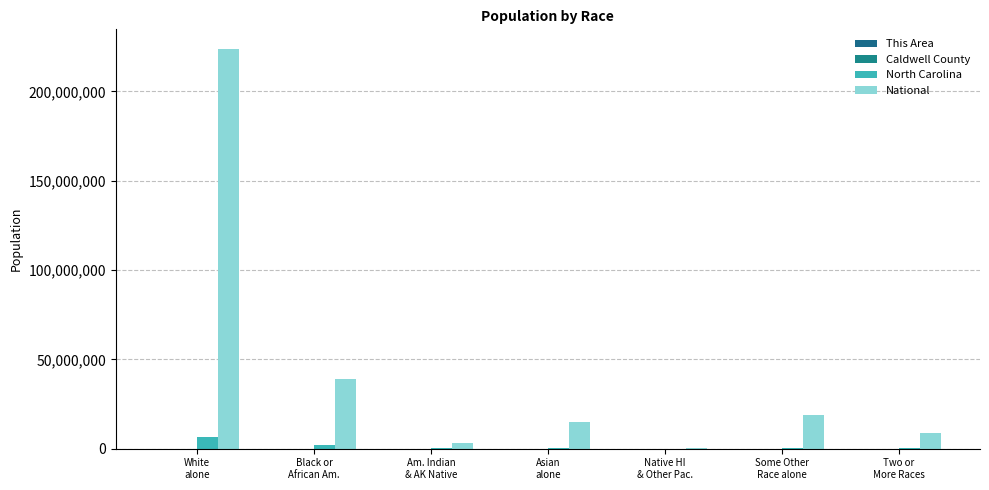

What is the greatest value displayed?

223553265